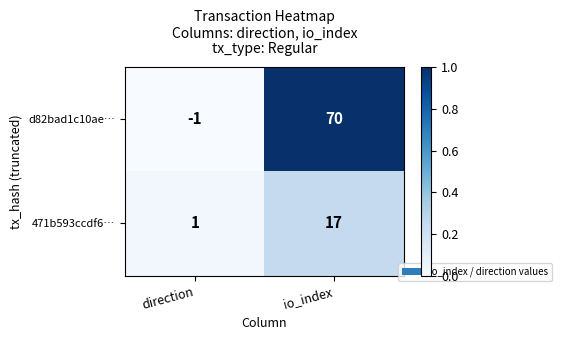

At how many categories does at least one series exceed 0?

2